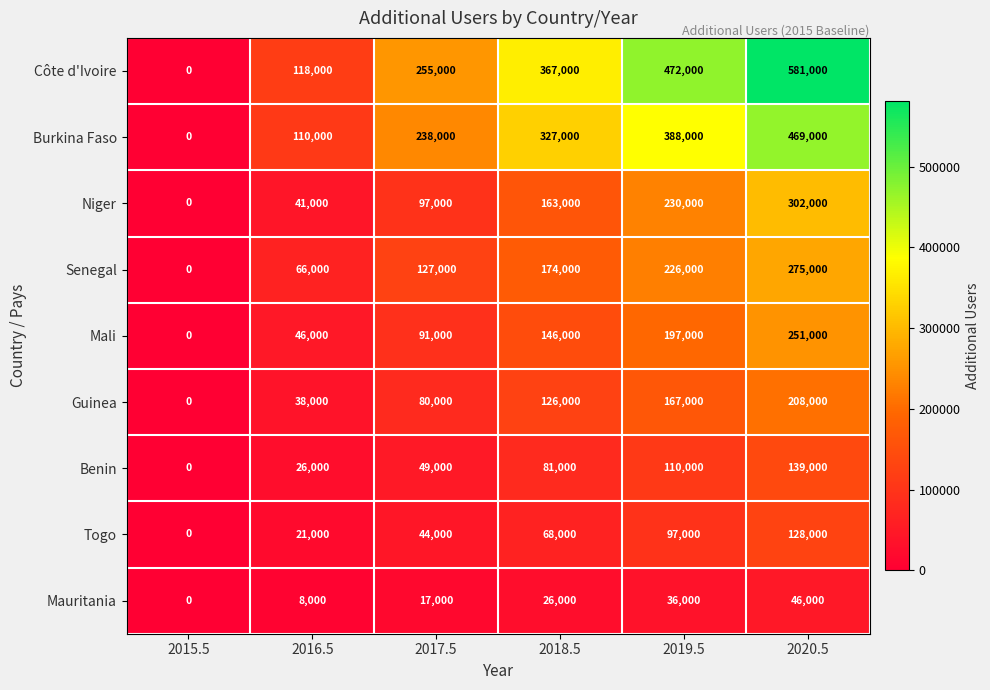

Count the Benin values in the range 26000 to 110000.

4